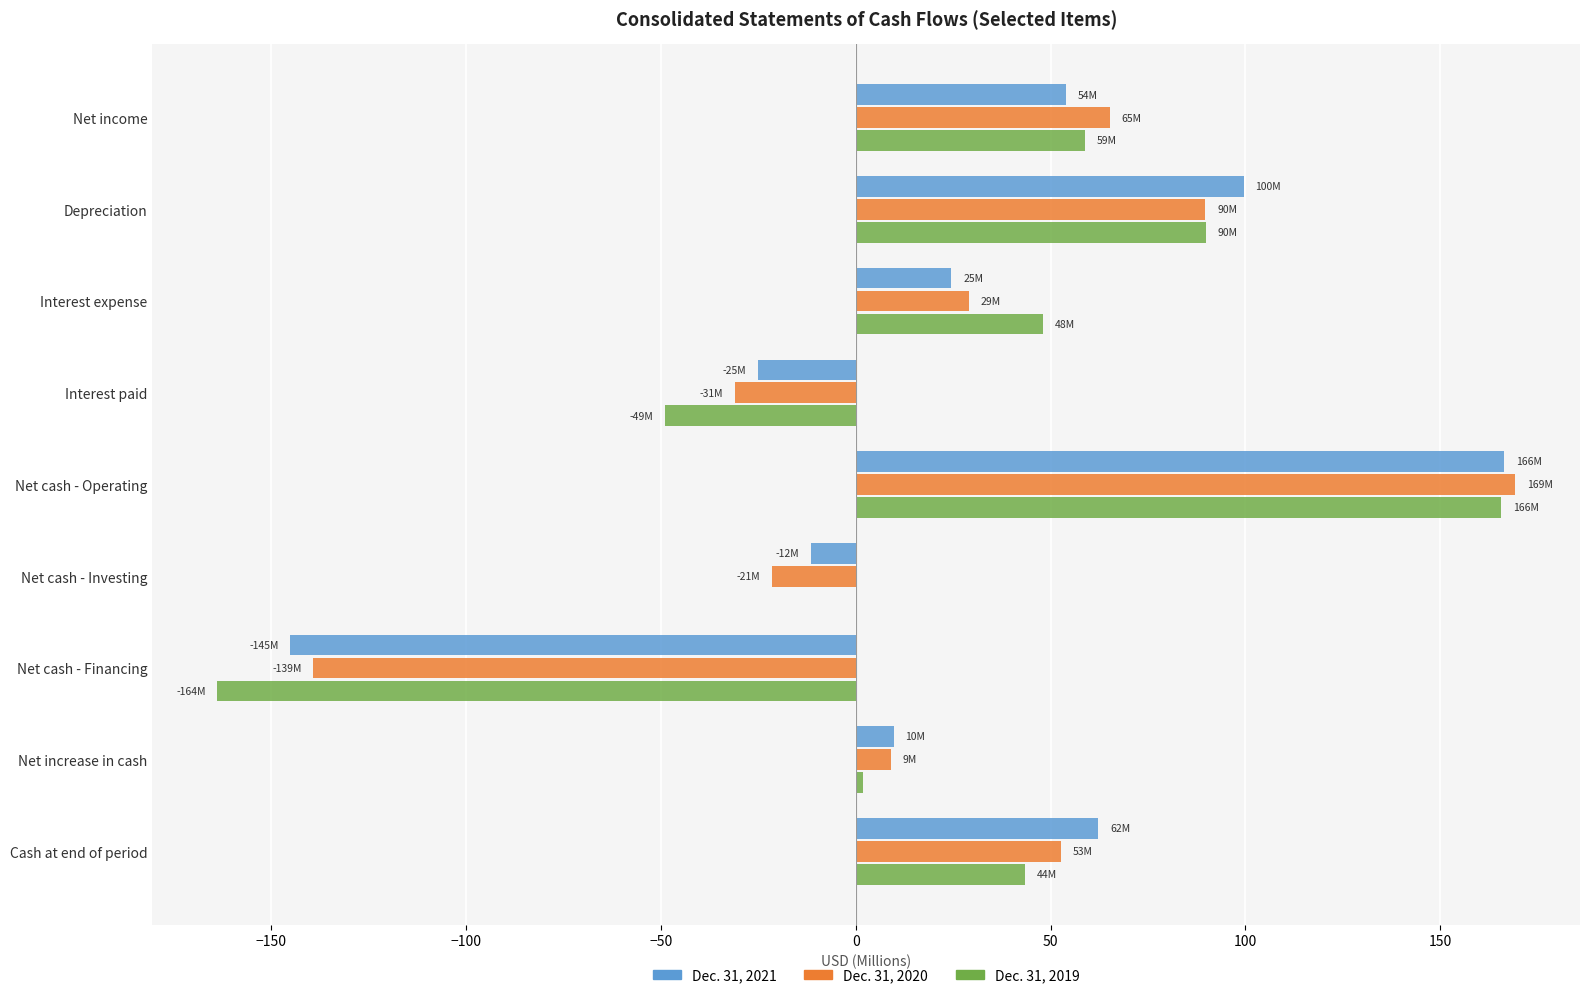

Which series changed the most between Net cash - Investing and Cash at end of period?

Dec. 31, 2020